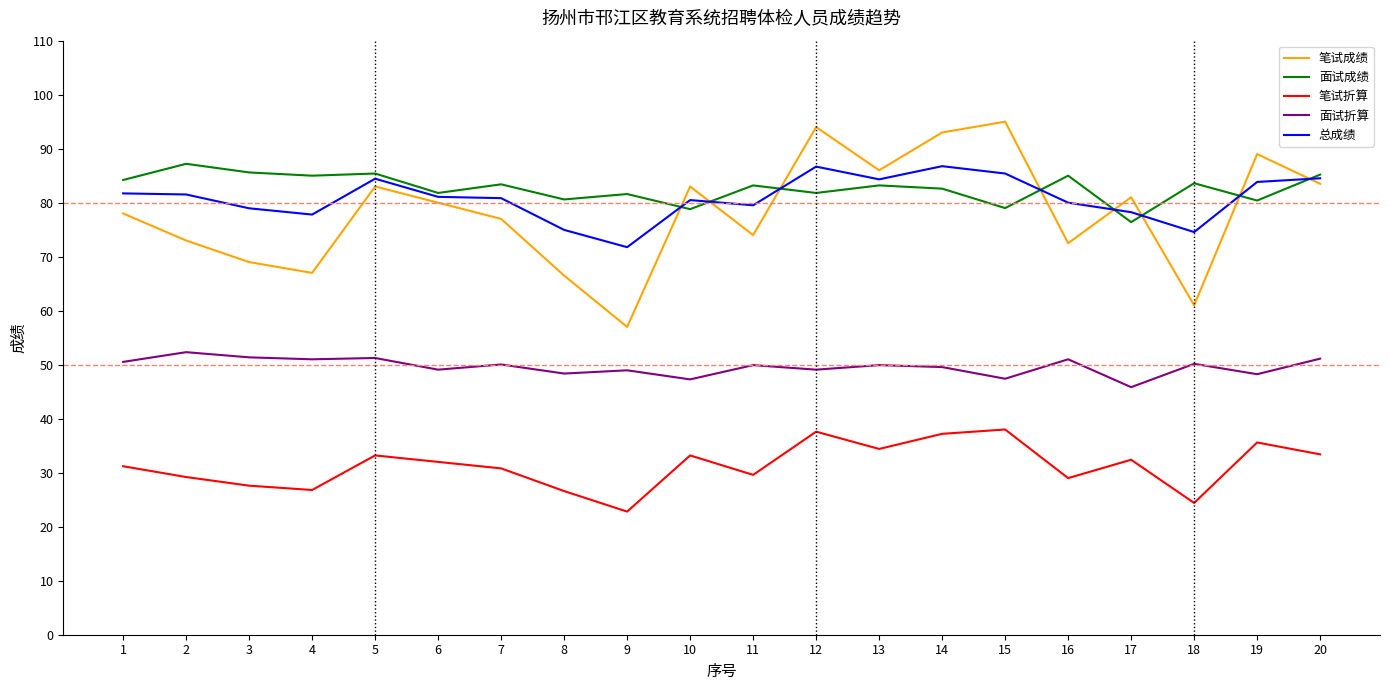

Where is the first local maximum for 笔试折算?

5